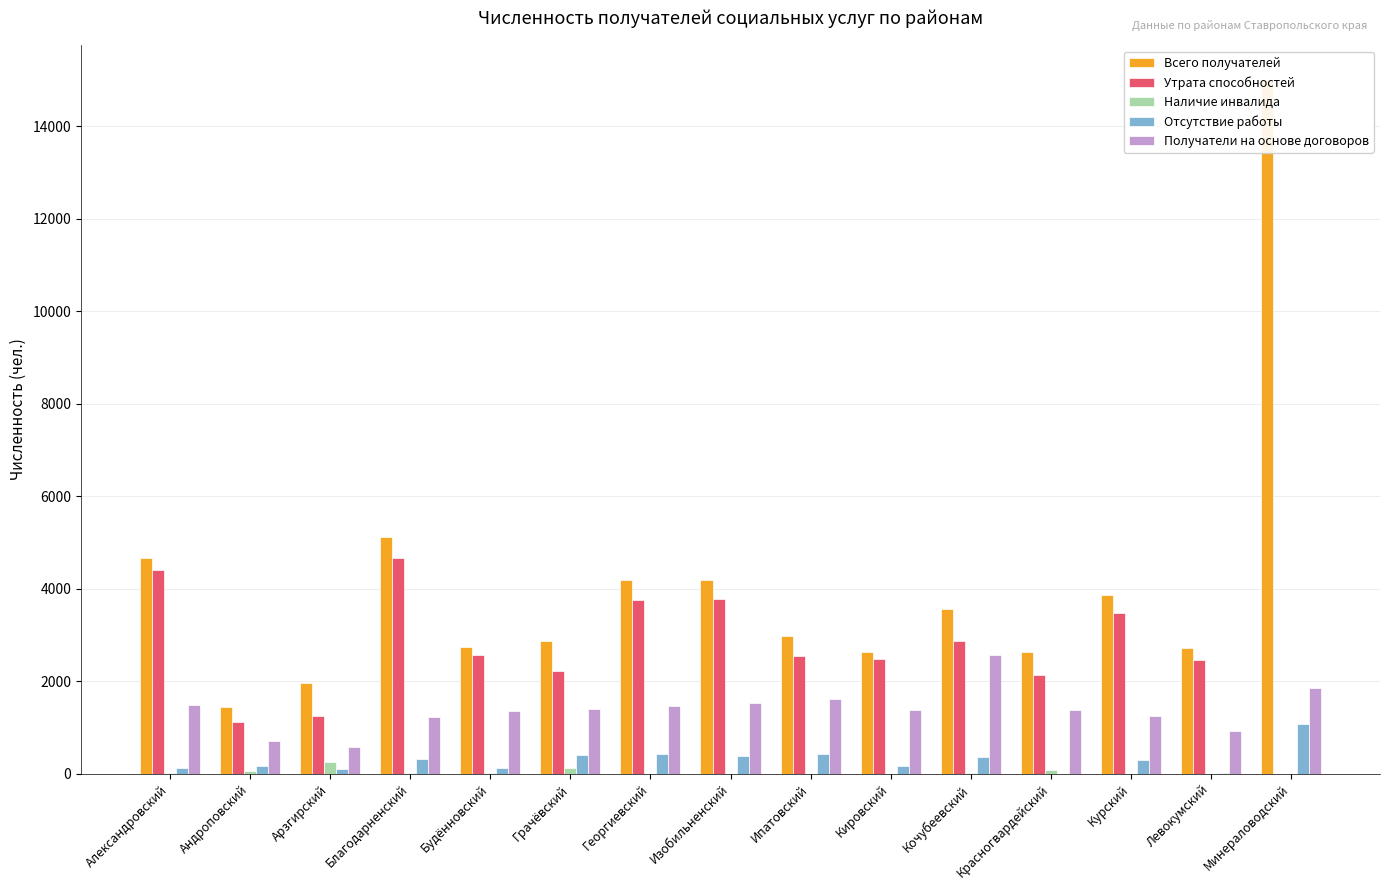

The Отсутствие работы series shows 544 at Благодарненский. True or false?

False